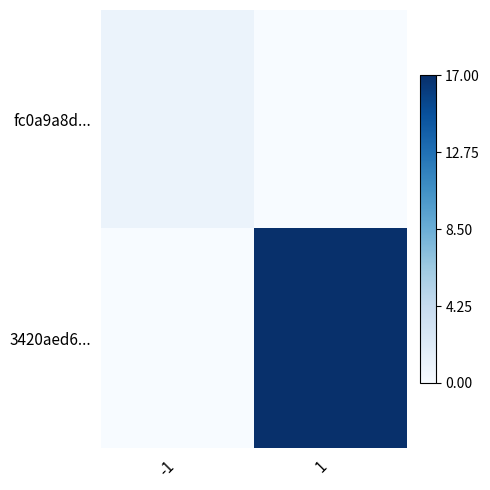

Which category has the lowest value across all series?

1